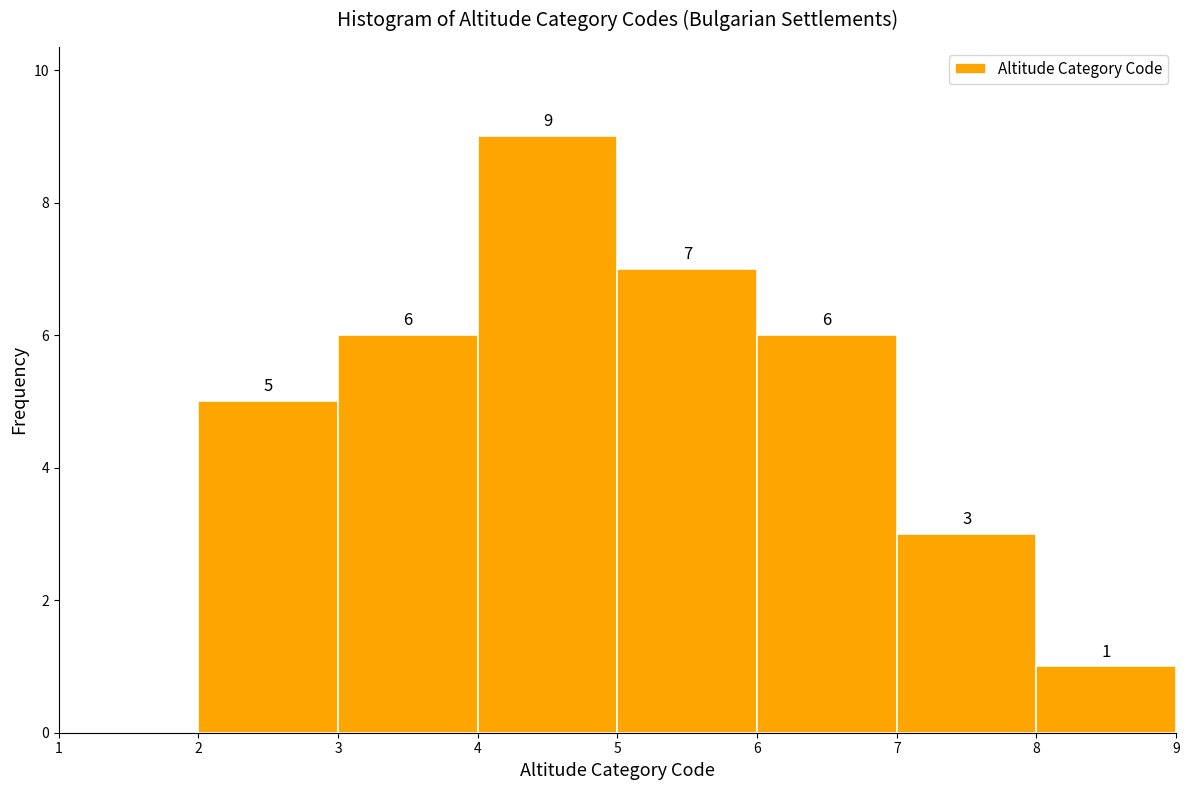

Which range on the x-axis has the tallest bar?

4 to 5